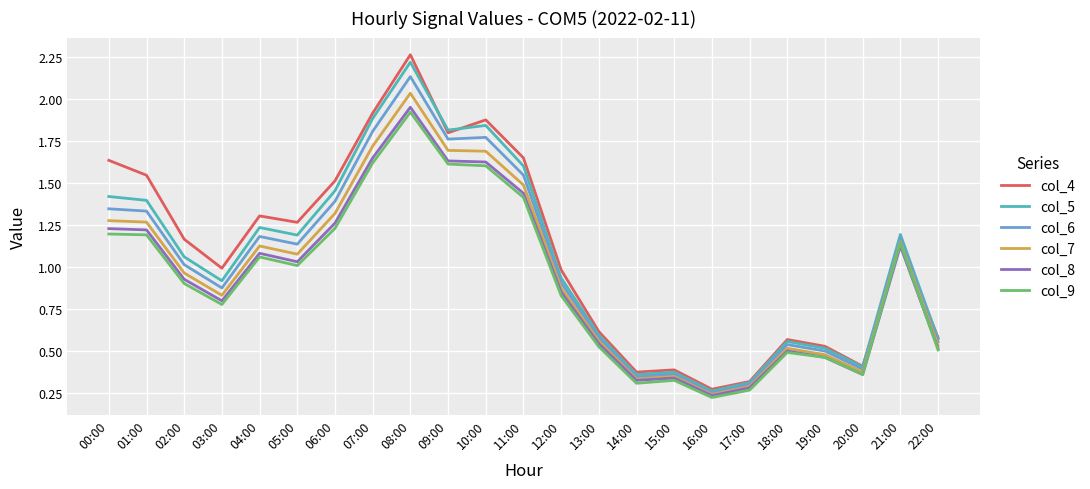

Rank the series at 02:00 from highest to lowest value.

col_4, col_5, col_6, col_7, col_8, col_9